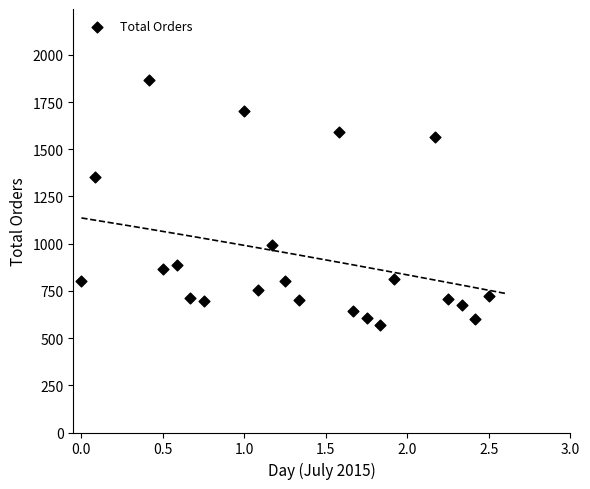

What Y value in the scatter plot is closest to 1218?

1354